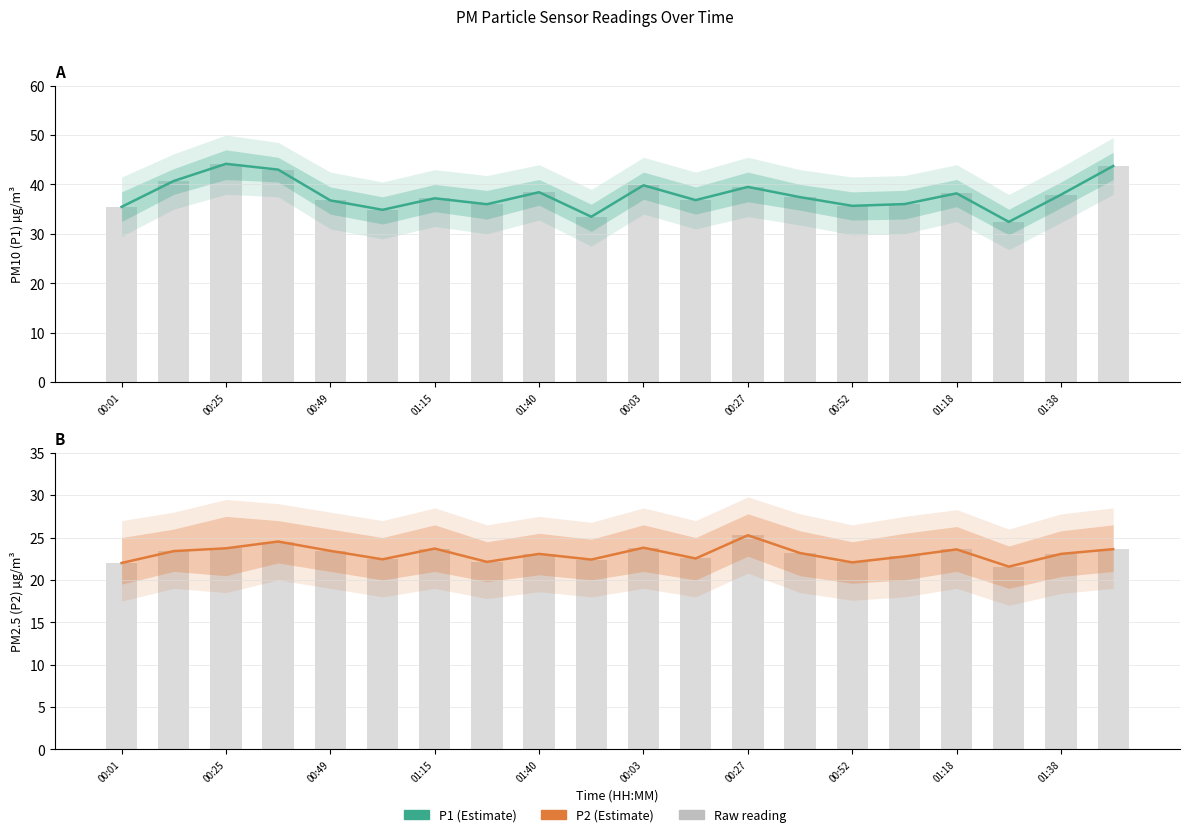

At 01:38, list the series in order from smallest to largest.

P2, P1